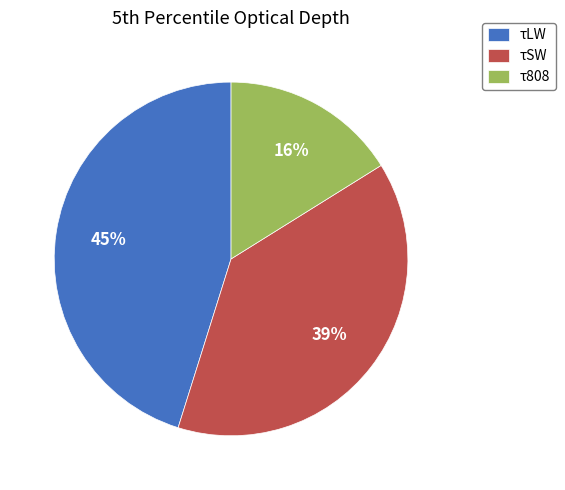

Count the number of slices in the pie.

3